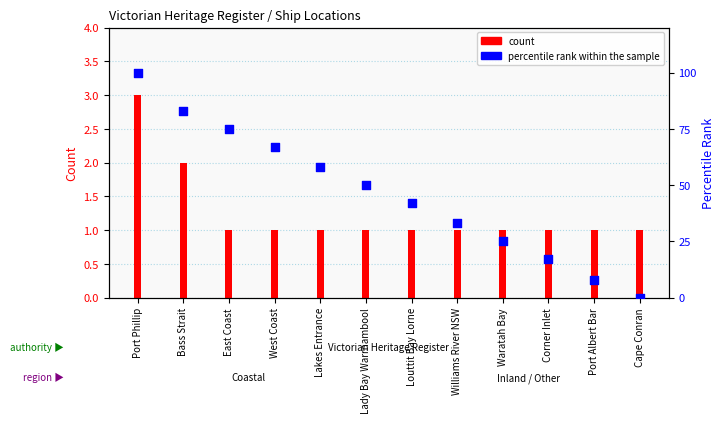

Approximately how many times larger is the value at Lady Bay Warrnambool compared to West Coast?

0.7